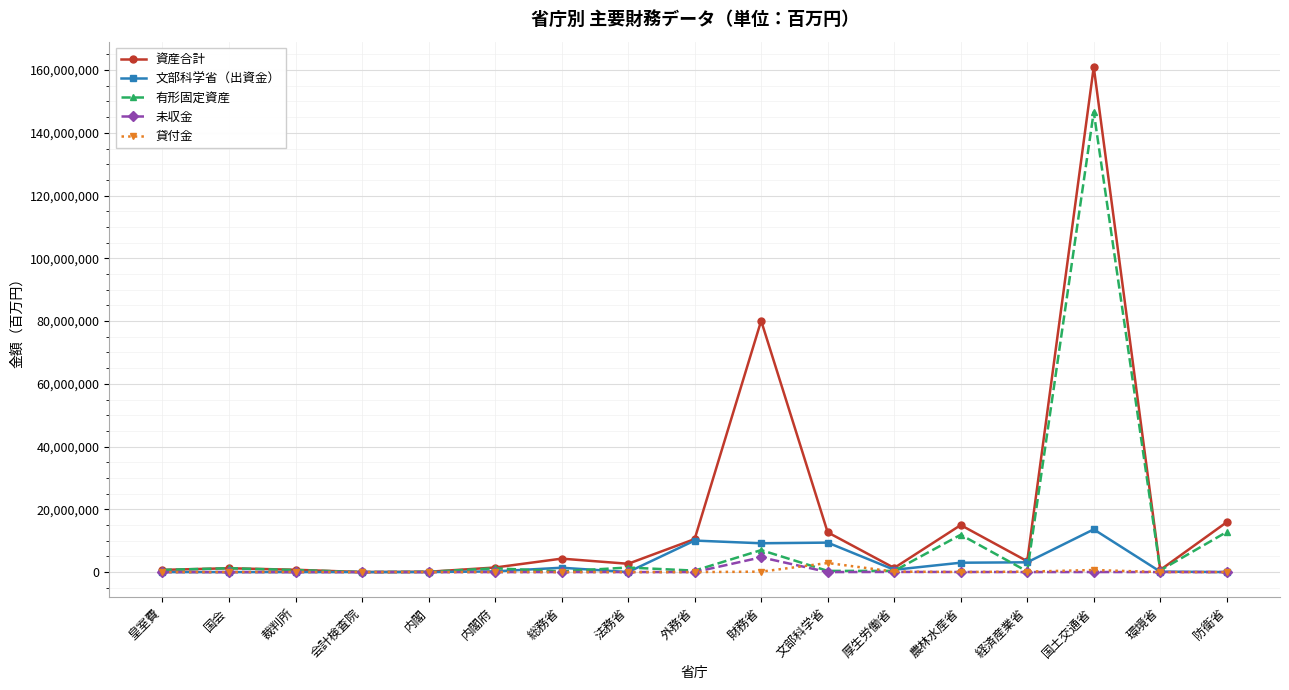

True or false: 資産合計 has more than 1 points higher than both neighbors.

True